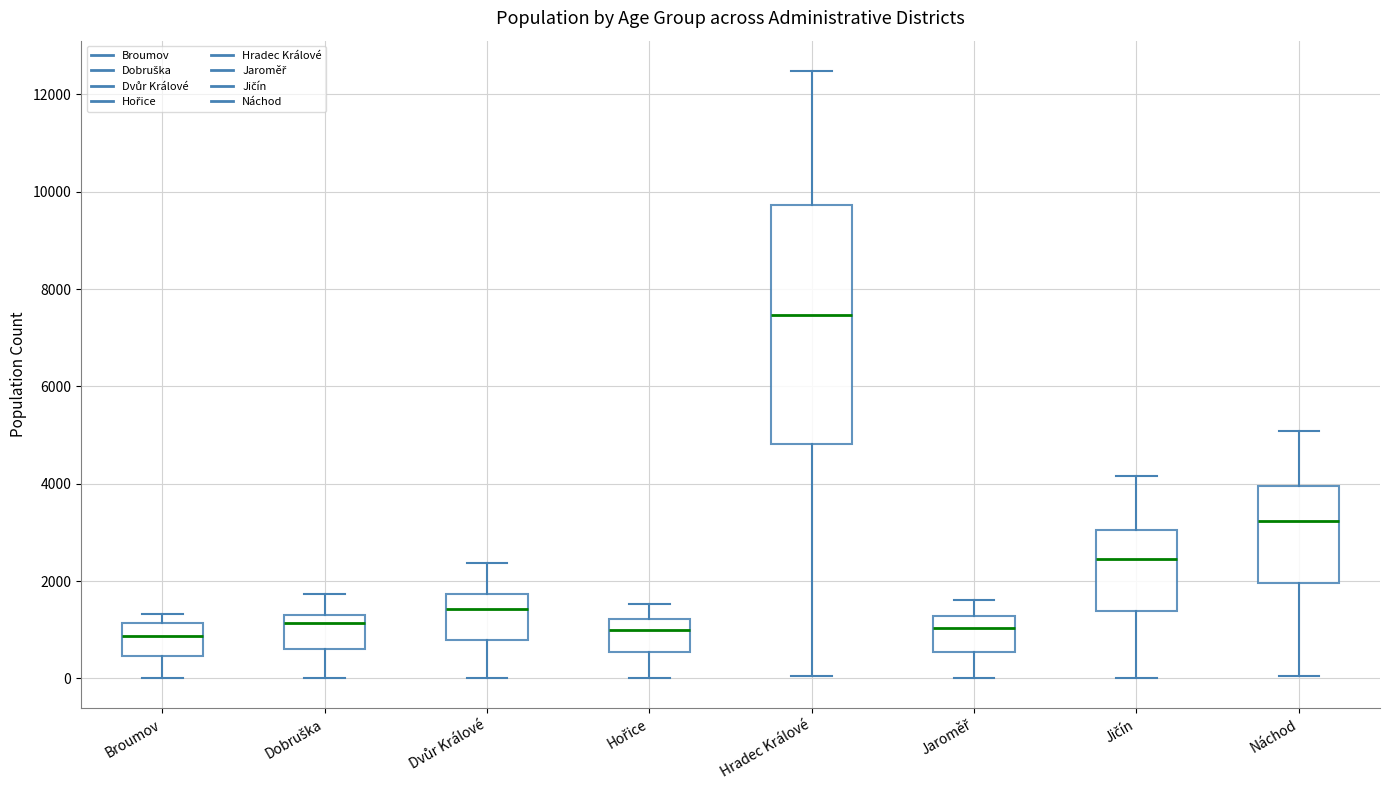

Reading left to right, transcribe this box plot: for each box, give where its median line is, the range the box spans, and where its two whiskers end, as read against the y-axis. The values are not printed on the chart, so give them approximately, as read against the axis.

Broumov: median 800, box 400 to 1200, whiskers 0 to 1400
Dobruška: median 1200, box 600 to 1400, whiskers 0 to 1800
Dvůr Králové: median 1400, box 800 to 1800, whiskers 0 to 2400
Hořice: median 1000, box 600 to 1200, whiskers 0 to 1600
Hradec Králové: median 7400, box 4800 to 9800, whiskers 0 to 12400
Jaroměř: median 1000, box 600 to 1200, whiskers 0 to 1600
Jičín: median 2400, box 1400 to 3000, whiskers 0 to 4200
Náchod: median 3200, box 2000 to 4000, whiskers 0 to 5000